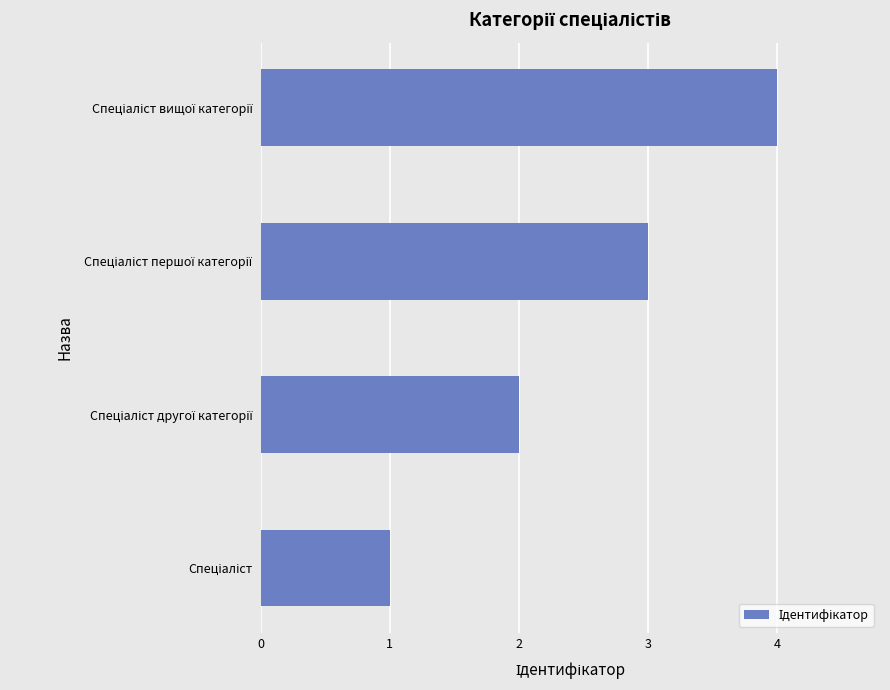

Count the number of categories in the chart.

4